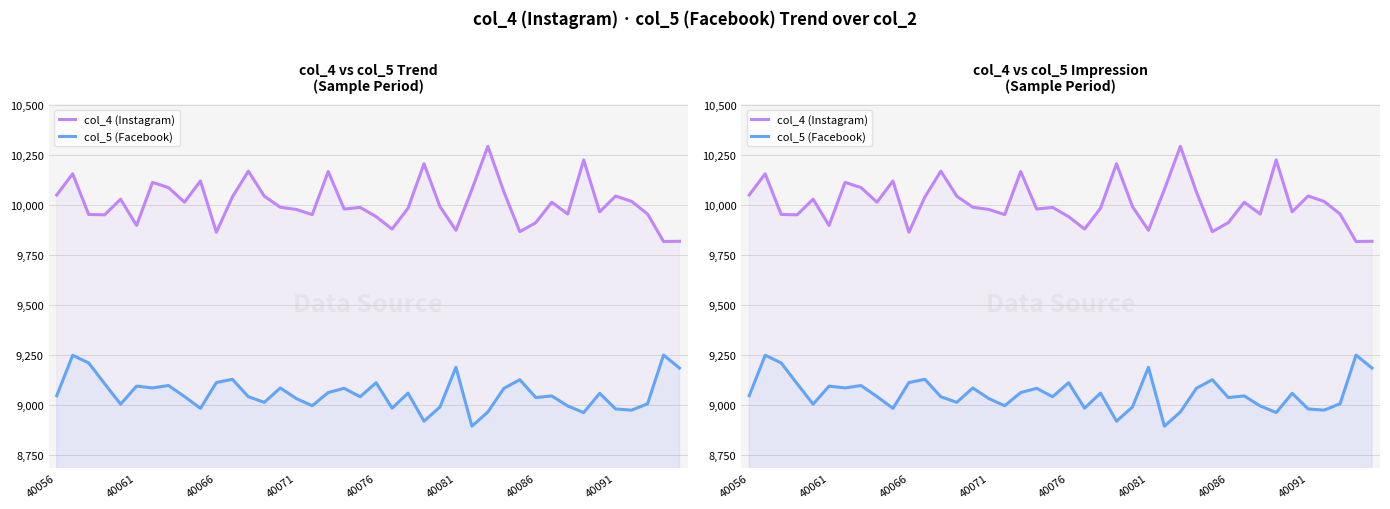

Which category has the highest value across all series?

27